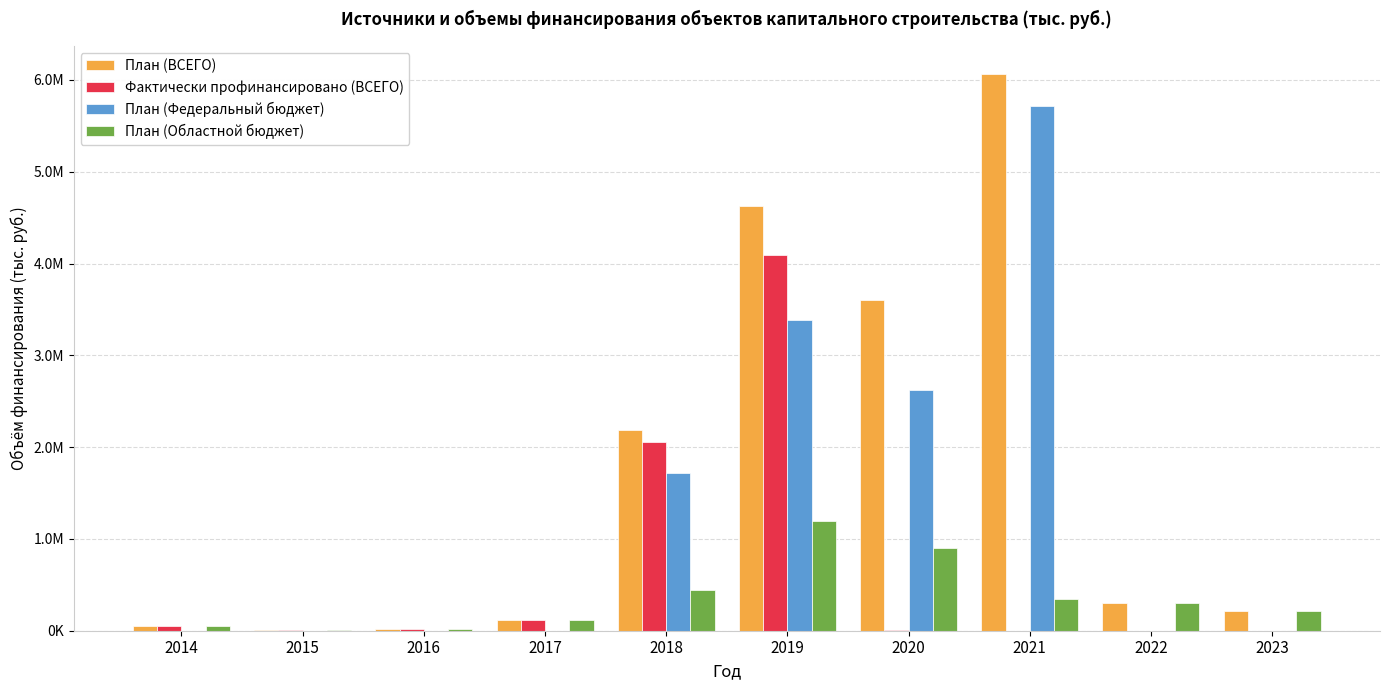

What is the difference between the maximum and minimum values in the План (Областной бюджет) series?

1196449.7